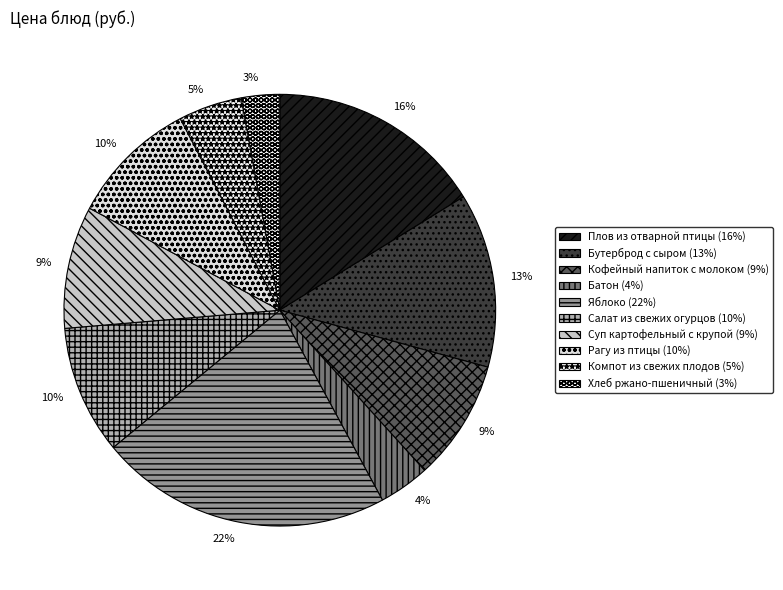

How many segments does this pie chart have?

10